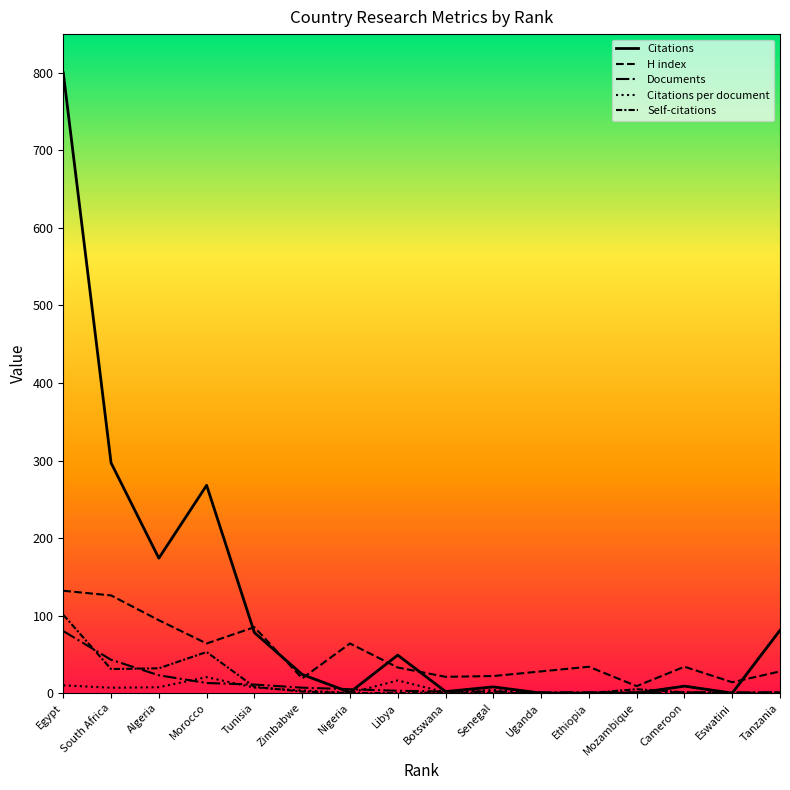

What is the label of the 7th point from the left?

Nigeria